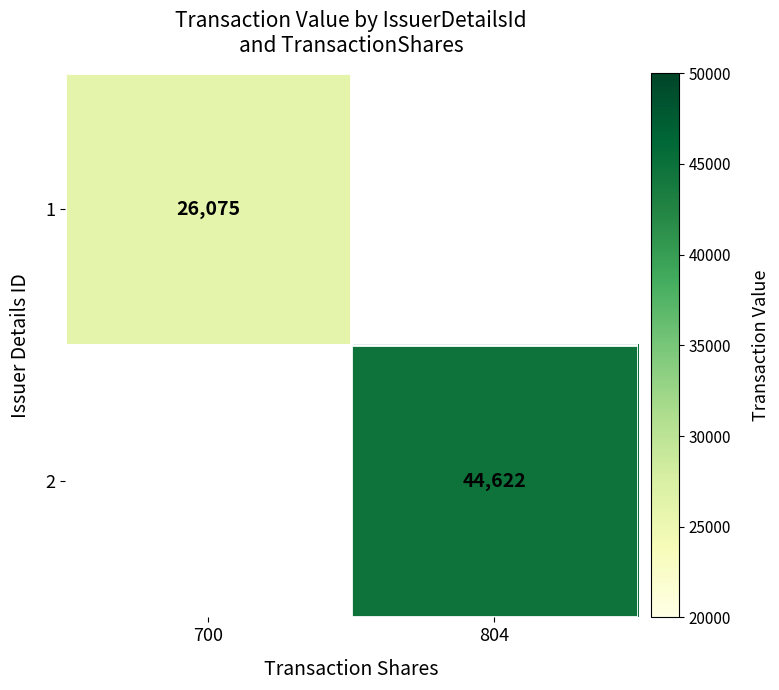

What is the smallest value displayed?

26075.0